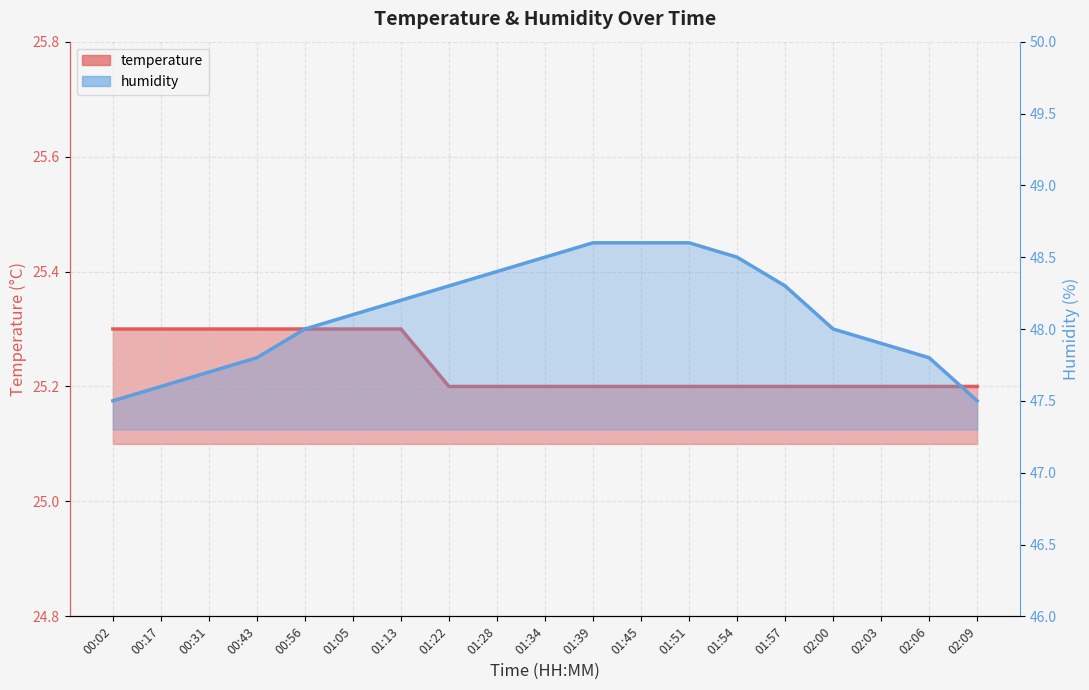

List the labels in order of humidity value, smallest first.

00:02, 02:09, 00:17, 00:31, 00:43, 02:06, 02:03, 00:56, 02:00, 01:05, 01:13, 01:22, 01:57, 01:28, 01:34, 01:54, 01:39, 01:45, 01:51